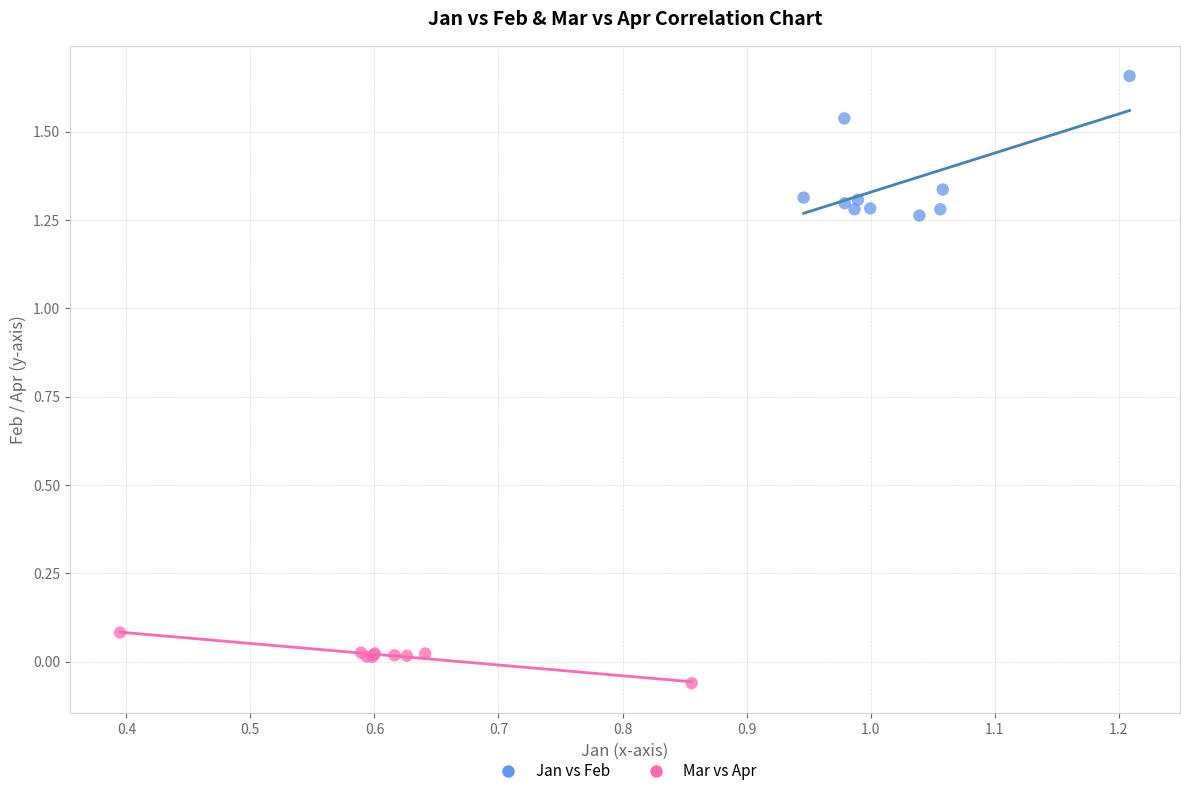

Which series contains the lowest Y value?

Mar vs Apr